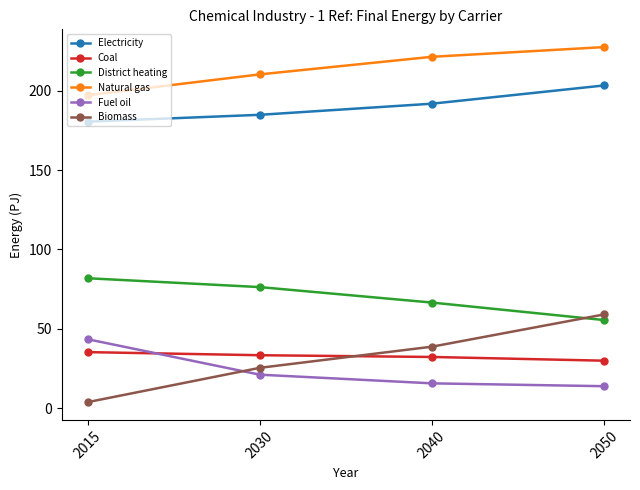

How many lines are shown in the chart?

6